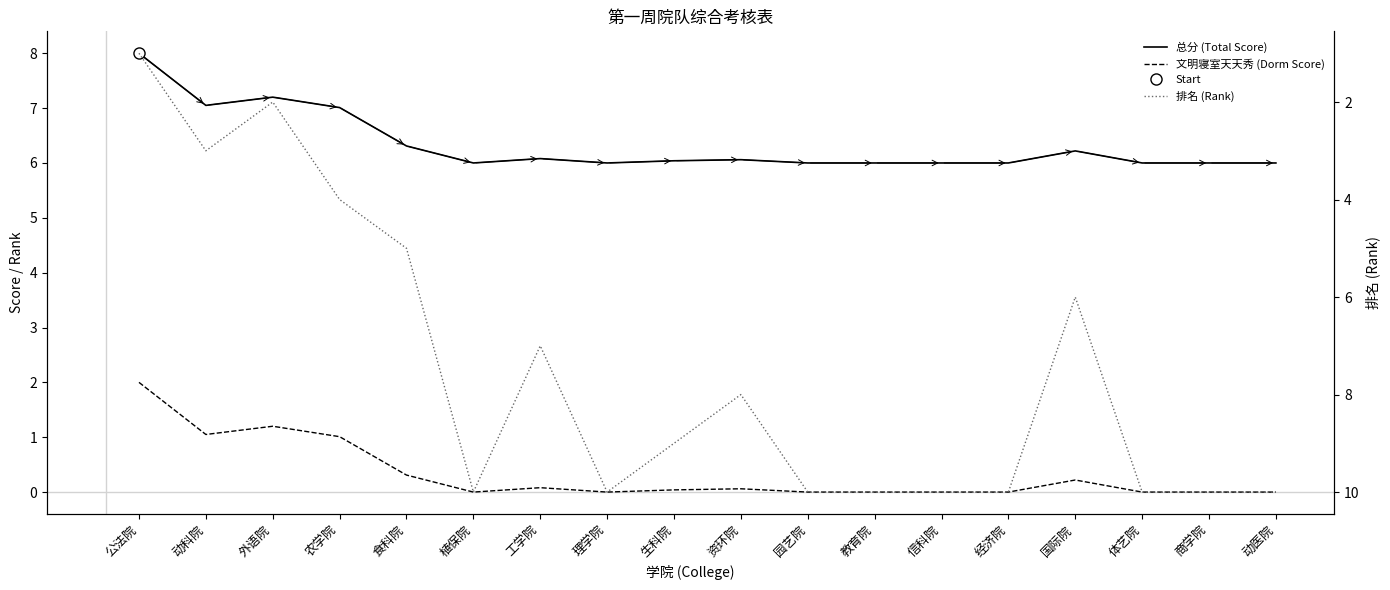

At which category does the chart reach its minimum across all series?

植保院